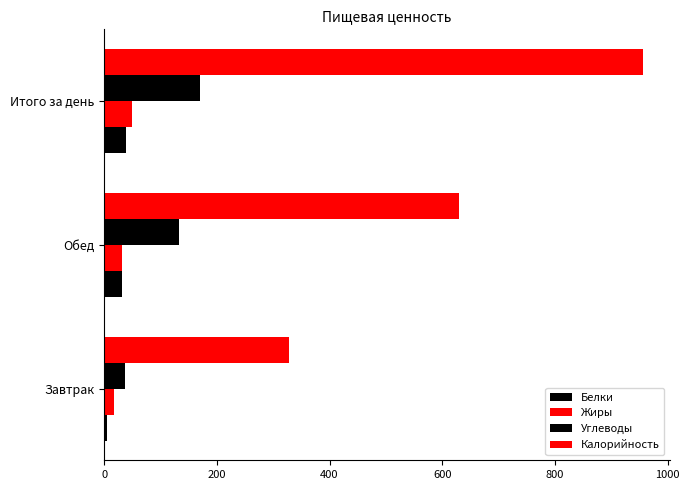

How many values in the Белки series are below 32?

1